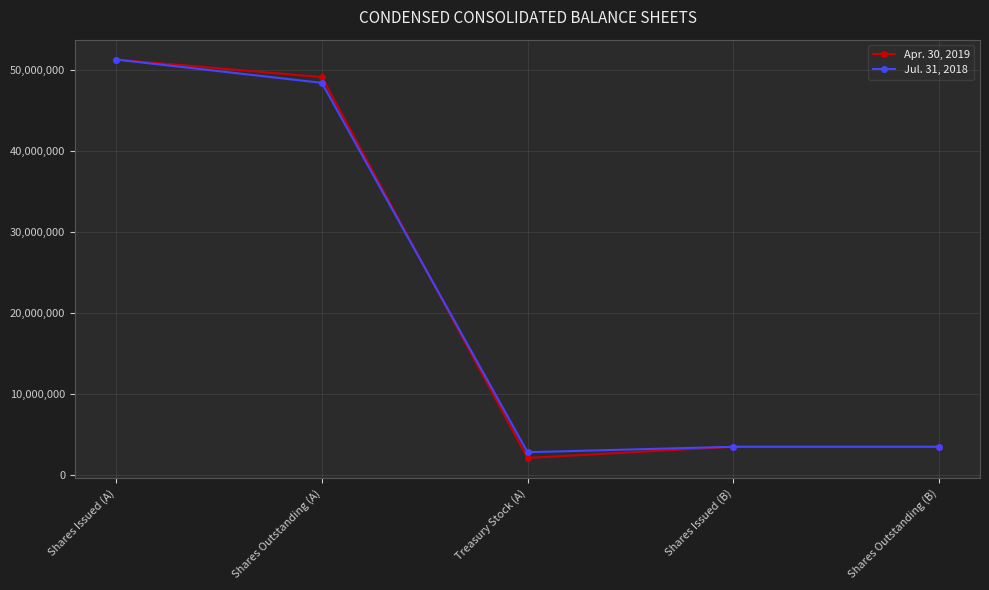

What is the difference between the maximum and minimum values in the Apr. 30, 2019 series?

49101192